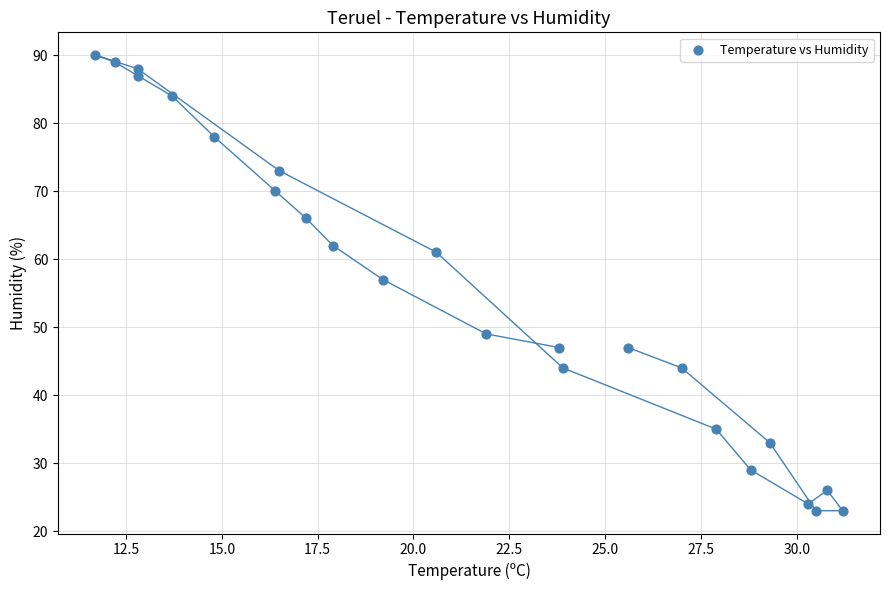

What Y value in the scatter plot is closest to 56?

57